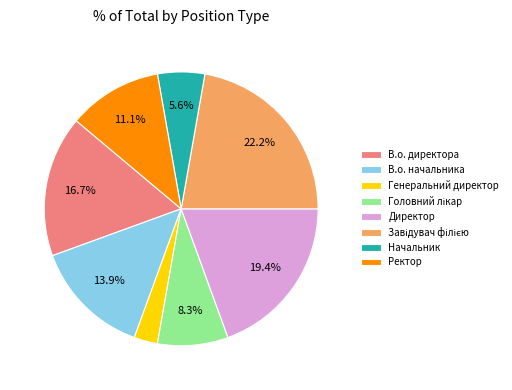

To the nearest percent, what is the difference between the largest and smallest slice percentages?

19%